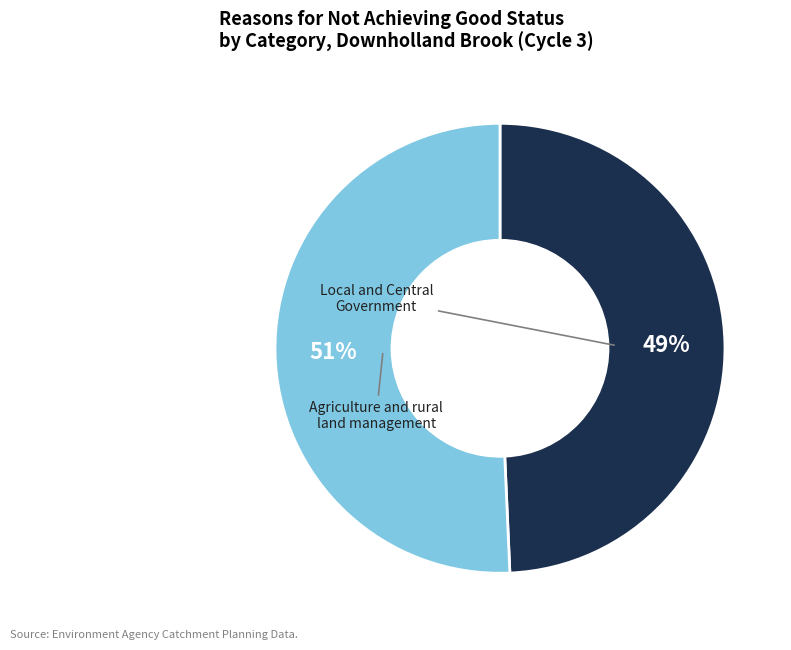

What percentage do Agriculture and rural land management and Local and Central Government together represent?

100.0%